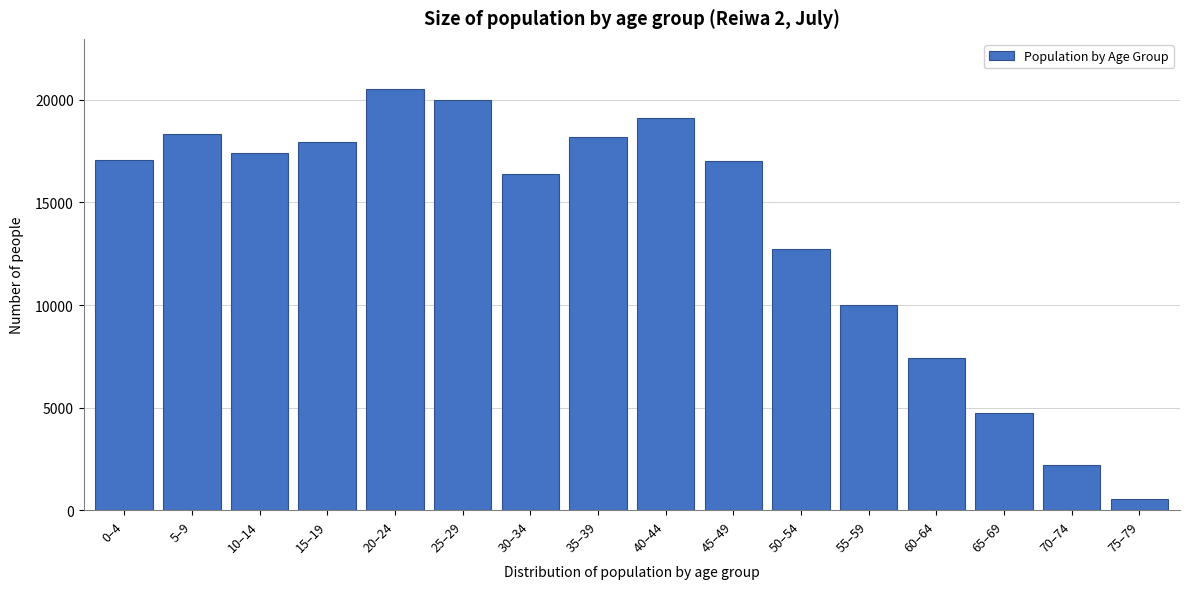

Which label corresponds to the smallest value in the chart?

75–79